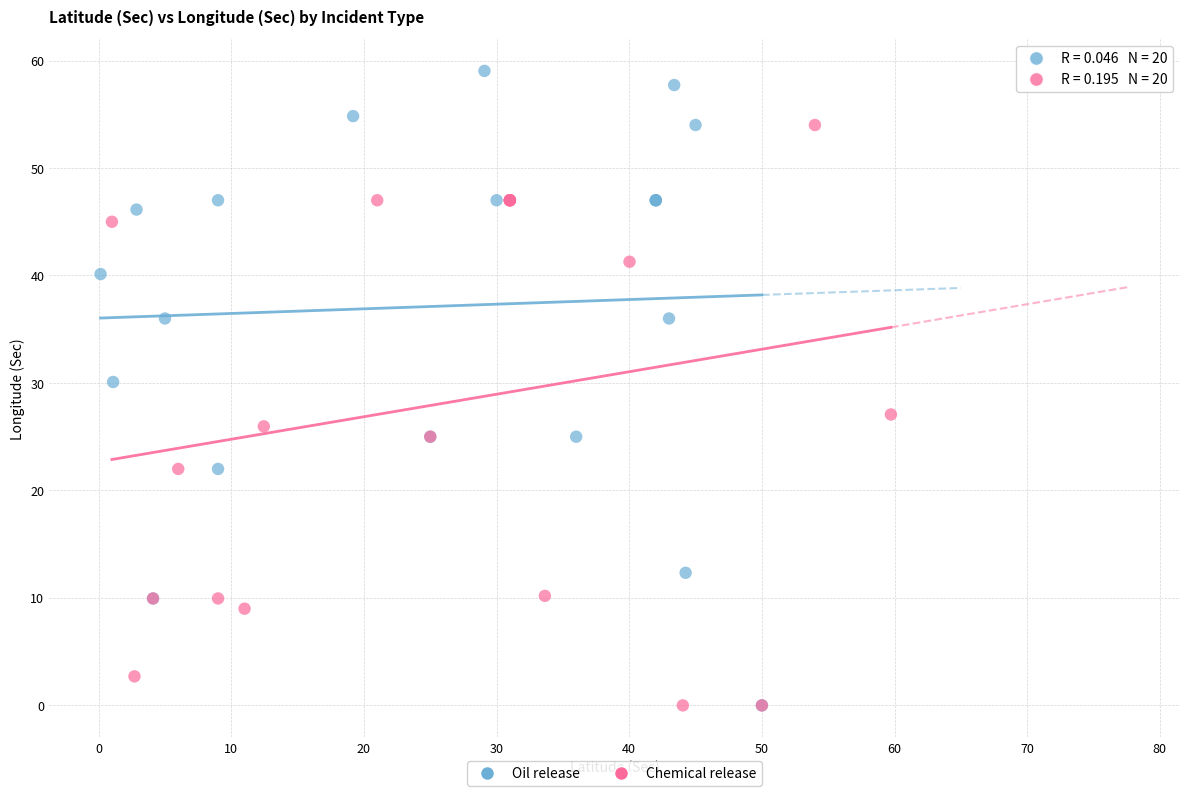

Which series has the widest spread of Y values?

Oil release